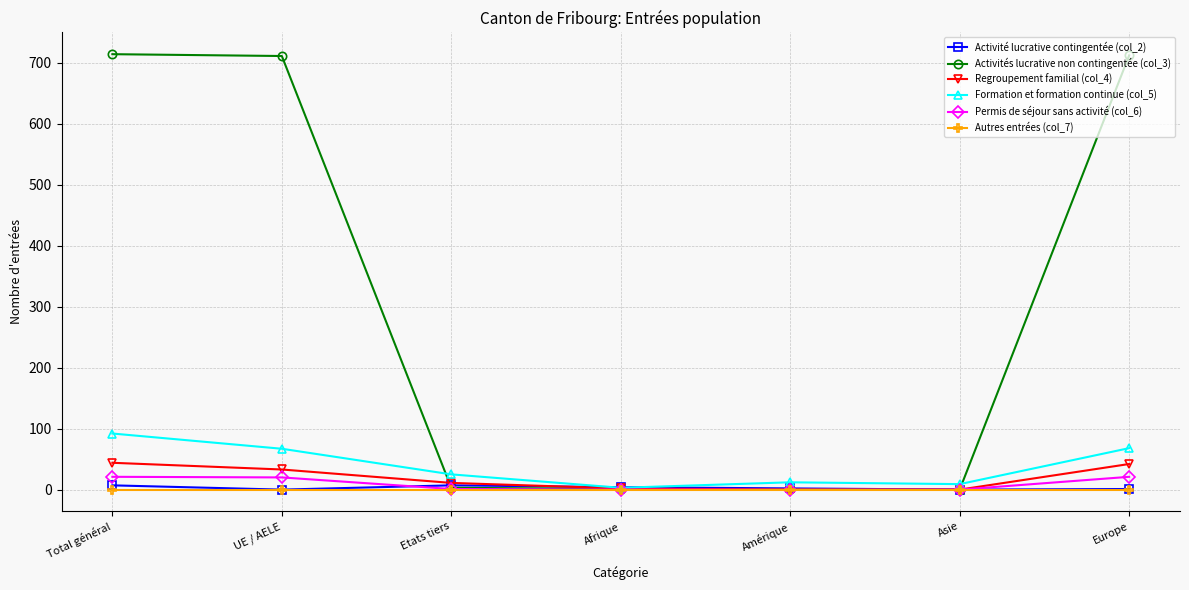

The value of Activités lucrative non contingentée (col_3) at Europe is 407. True or false?

False